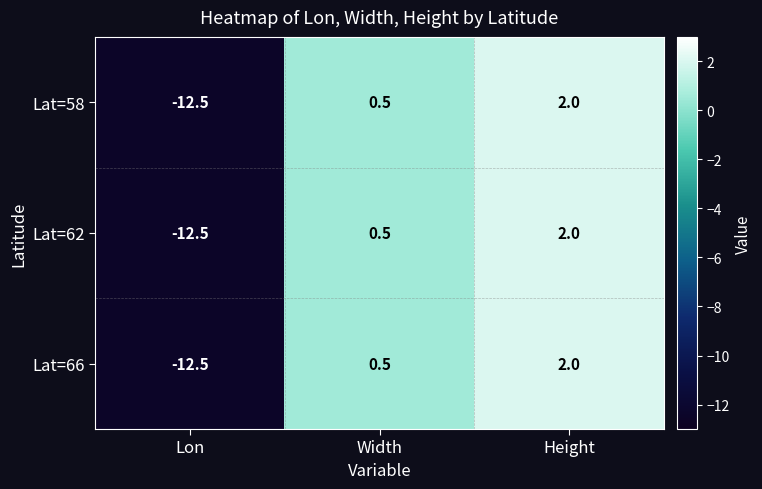

What is the lowest value of the Lat=66 series?

-12.5